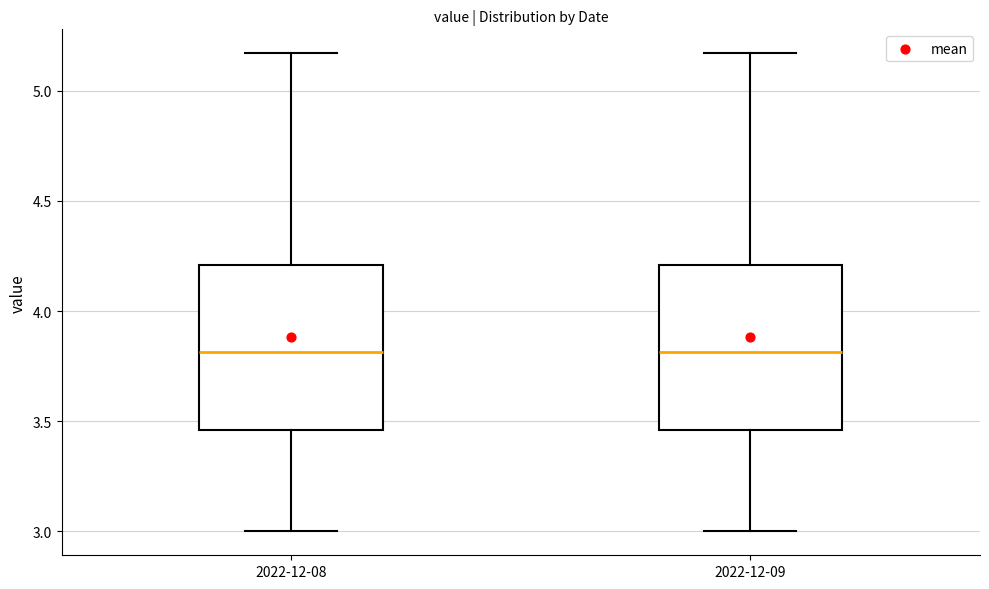

Where does the median line of the box for 2022-12-09 sit on the y-axis? The values are not printed on the chart, so give them approximately, as read against the axis.

3.80